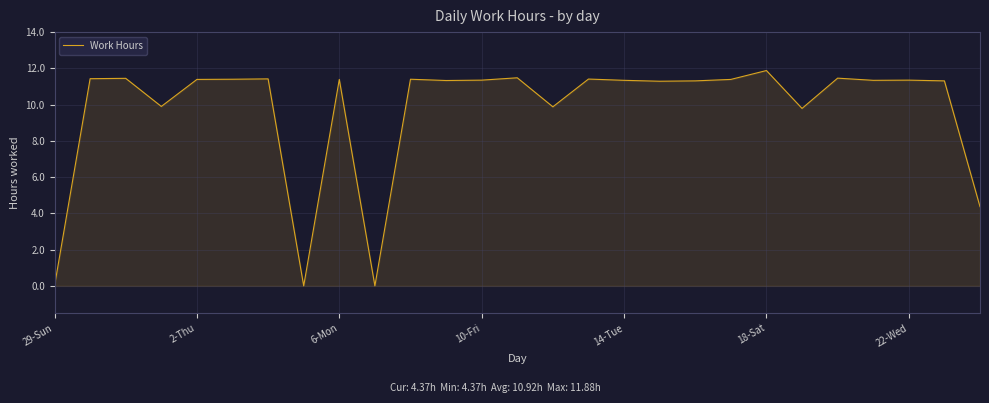

What is the maximum value shown in the chart?

11.9